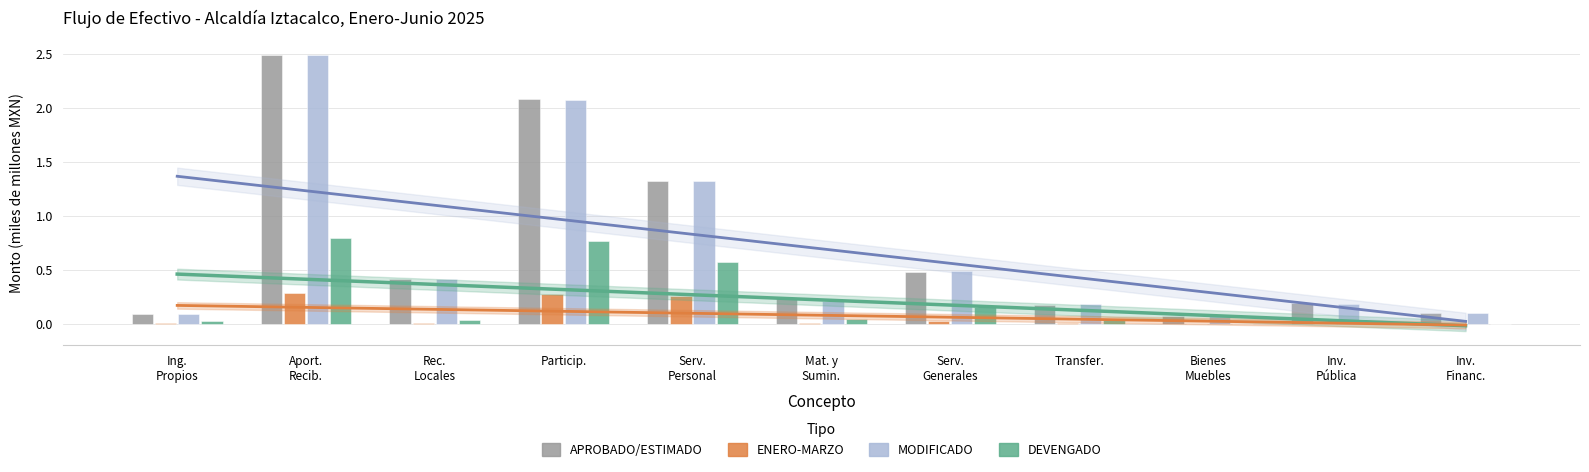

What is the difference between the MODIFICADO values at Serv.
Generales and Bienes
Muebles?

0.4